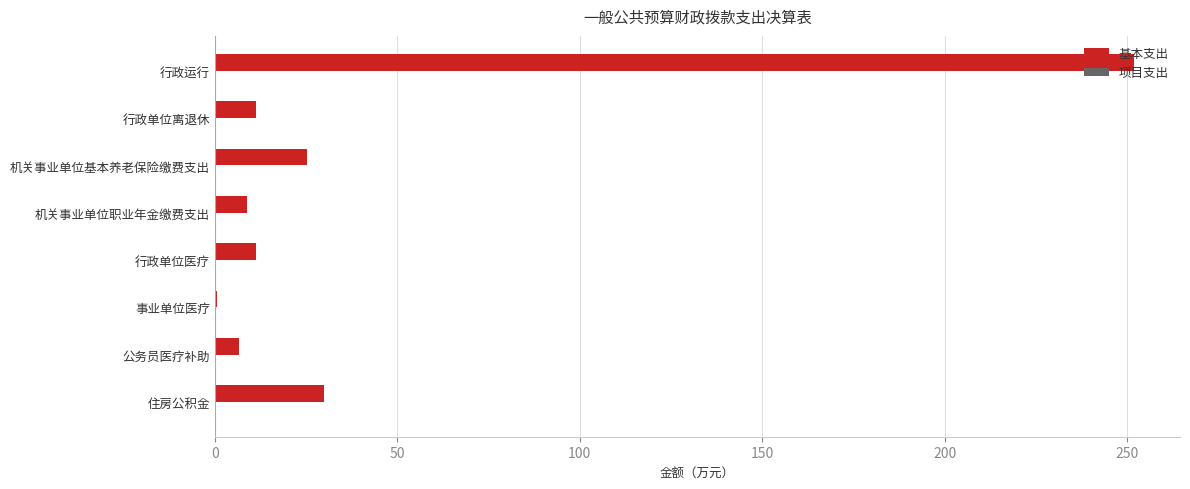

Is it true that the value at 公务员医疗补助 is 6.7?

True